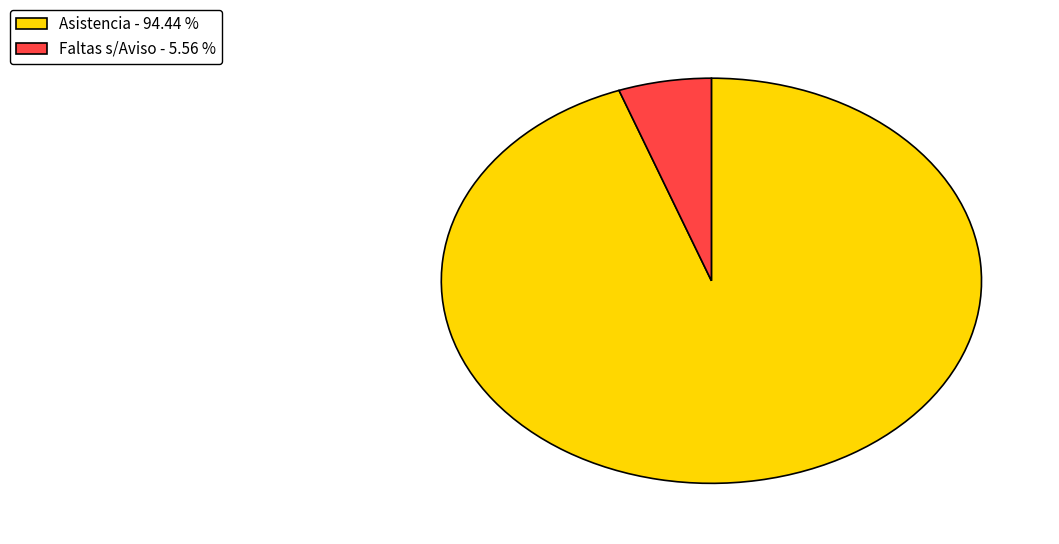

Count the number of slices in the pie.

2